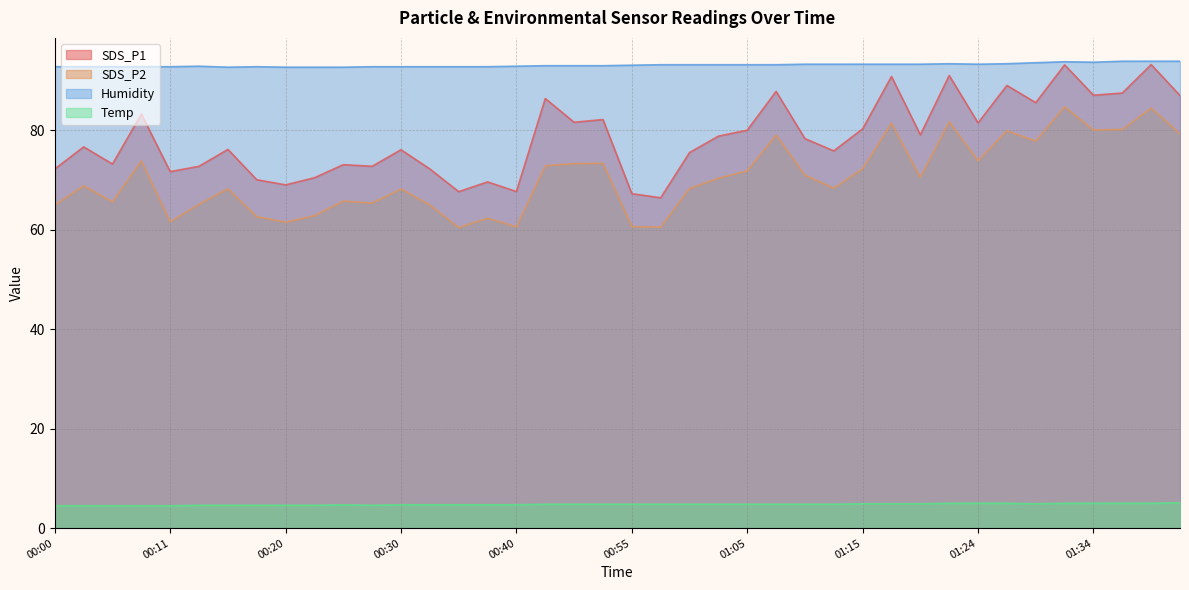

What is the total value across all series at 01:39?

276.6